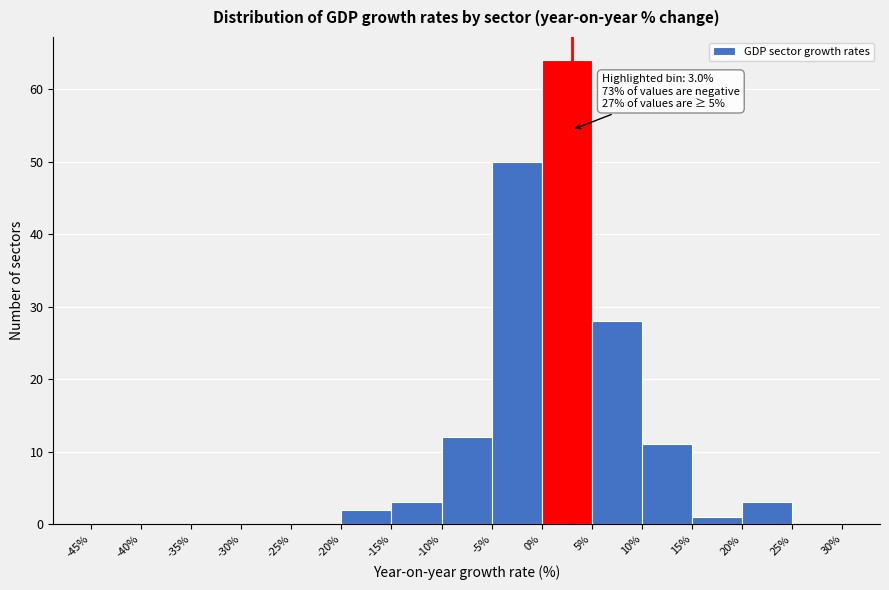

Which range on the x-axis has the tallest bar?

0% to 5%